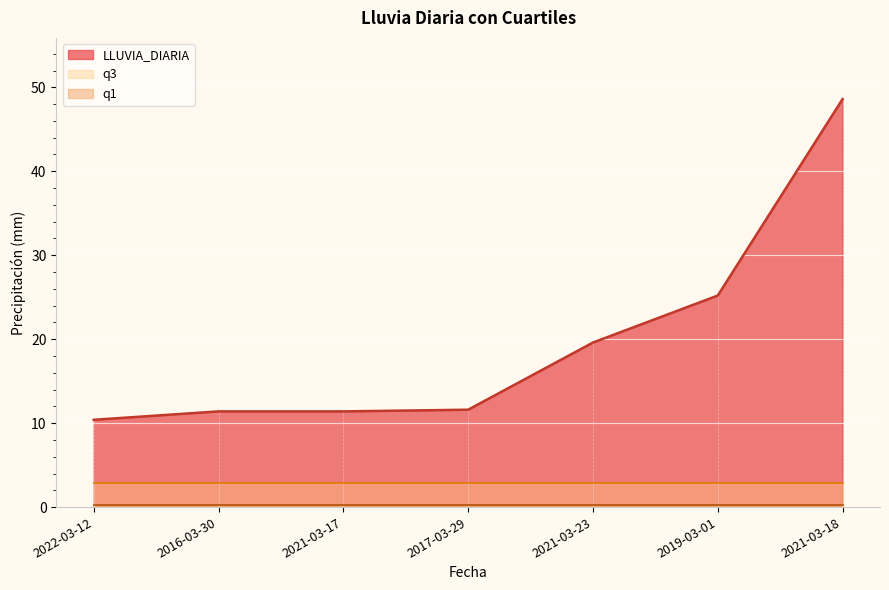

The q1 series shows 0.2 at 2017-03-29. True or false?

True